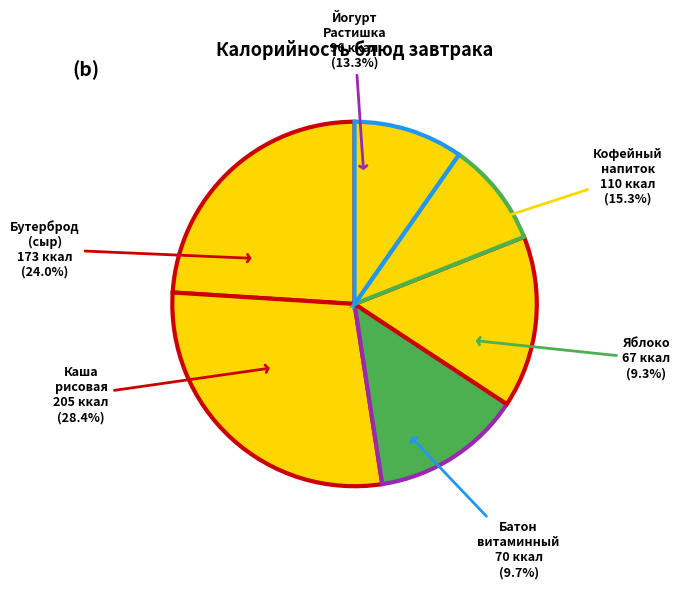

True or false: Бутерброд горячий с сыром accounts for 18% of the total.

False